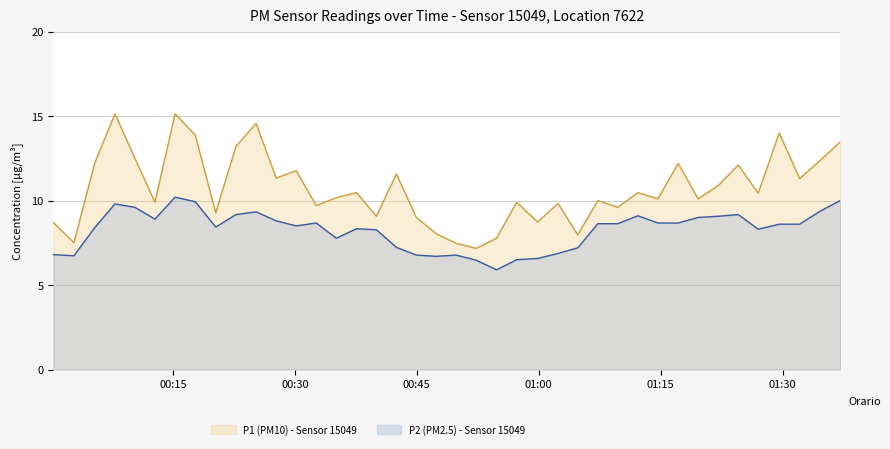

Count the number of data series in this chart.

2